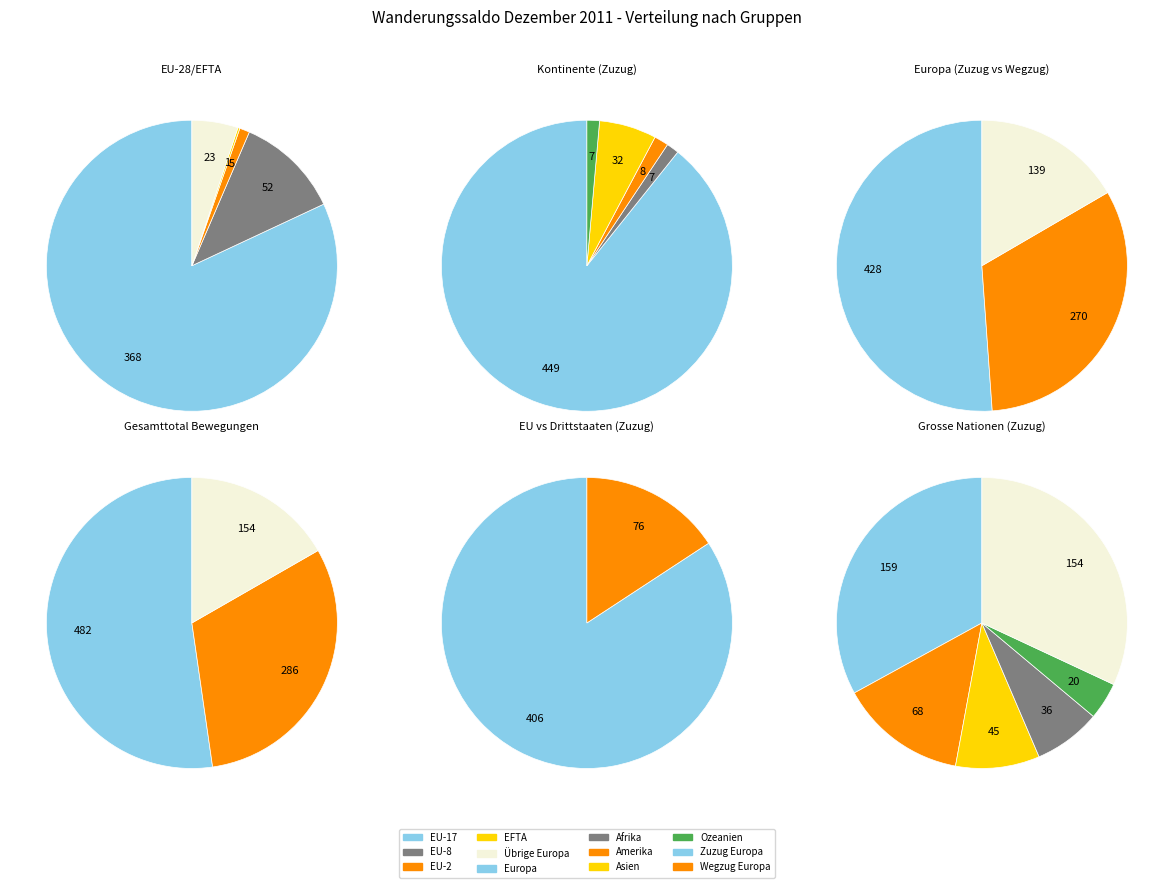

Between Asien and Afrika, which is larger?

Asien